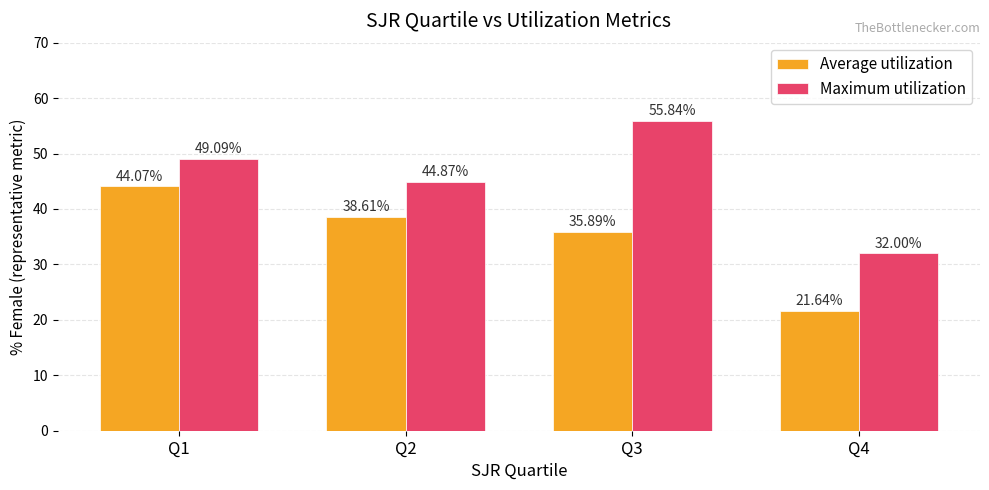

Is it true that Average utilization equals 72.5 at Q1?

False